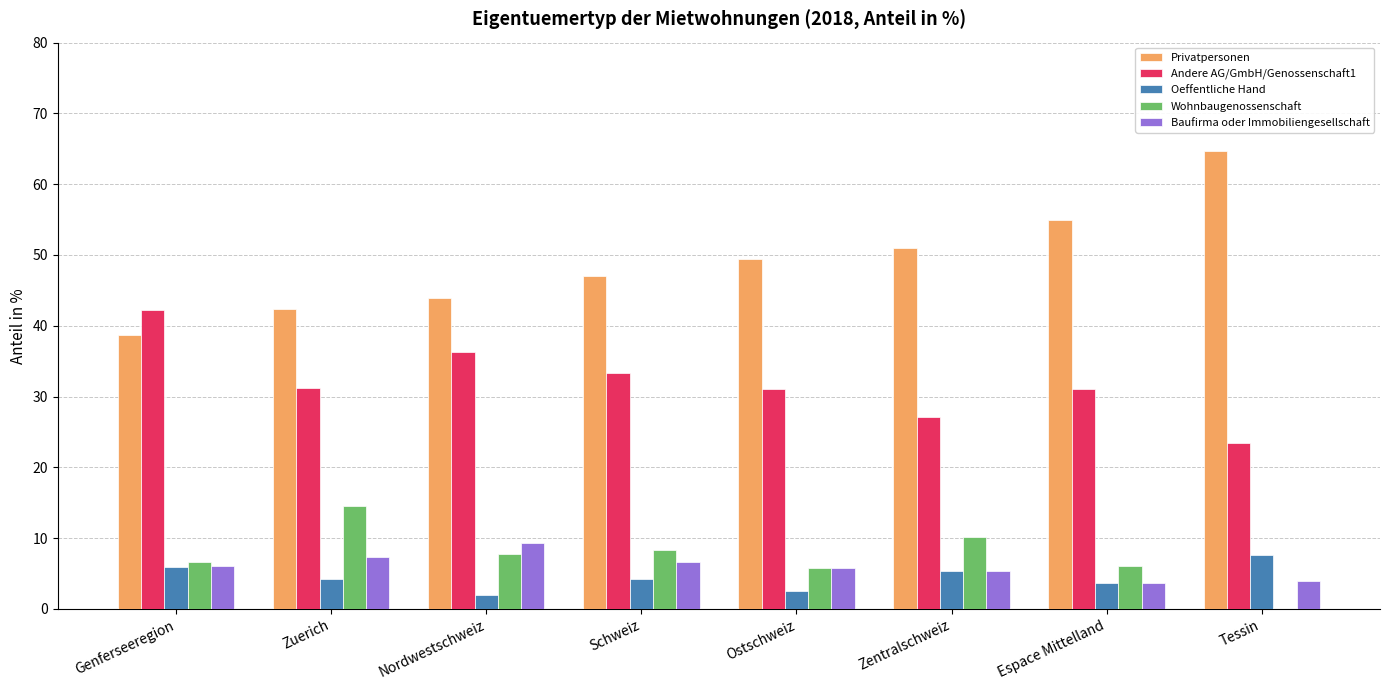

Which series has the largest total across all categories?

Privatpersonen